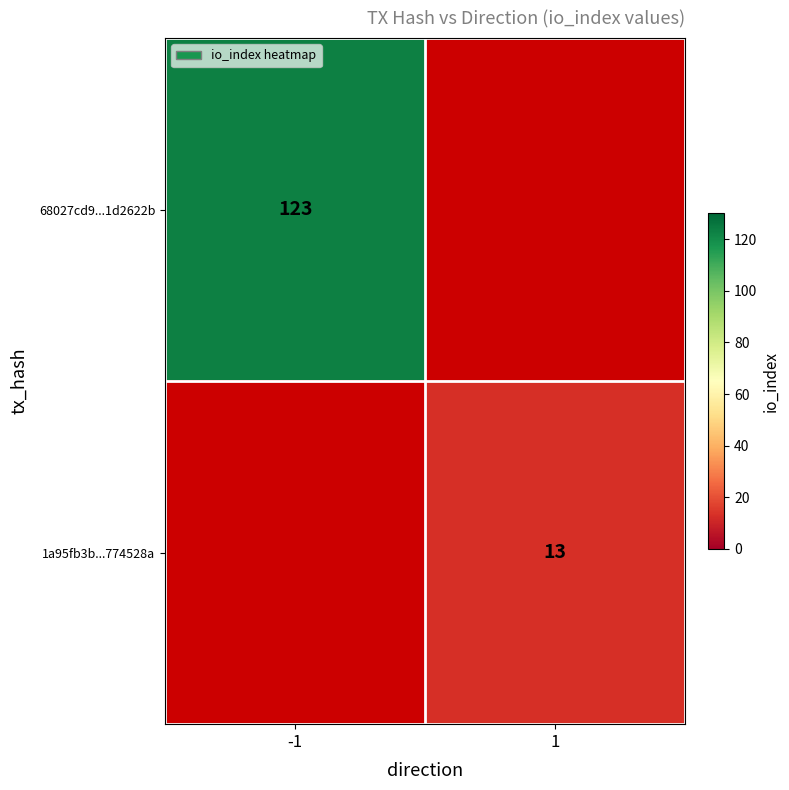

Is it true that 68027cd9...1d2622b equals 200 at -1?

False